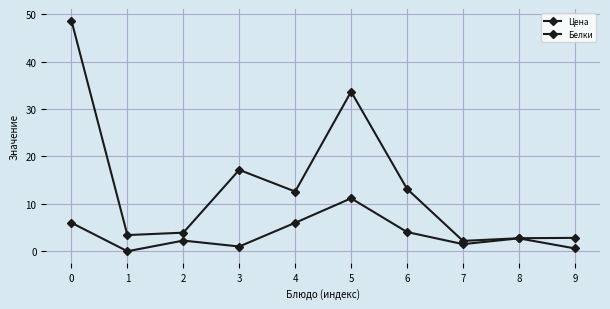

Does the chart display data point markers on the line(s)?

Yes